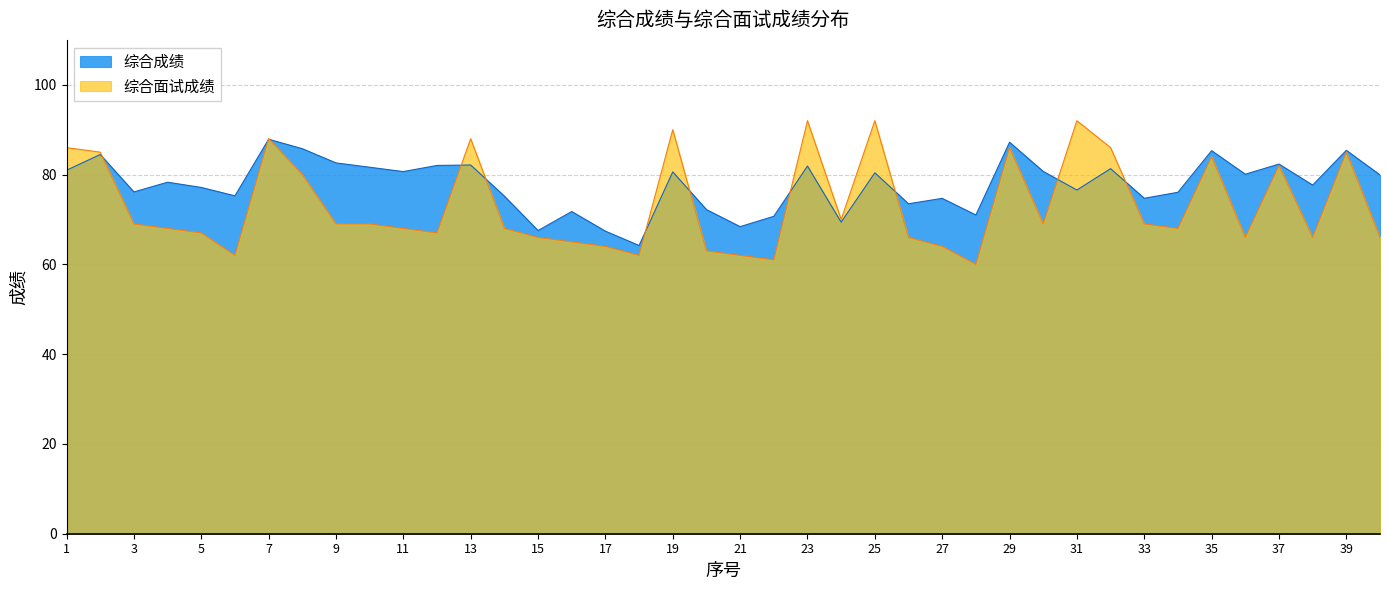

What is the difference between the maximum and minimum values in the 综合面试成绩 series?

32.0